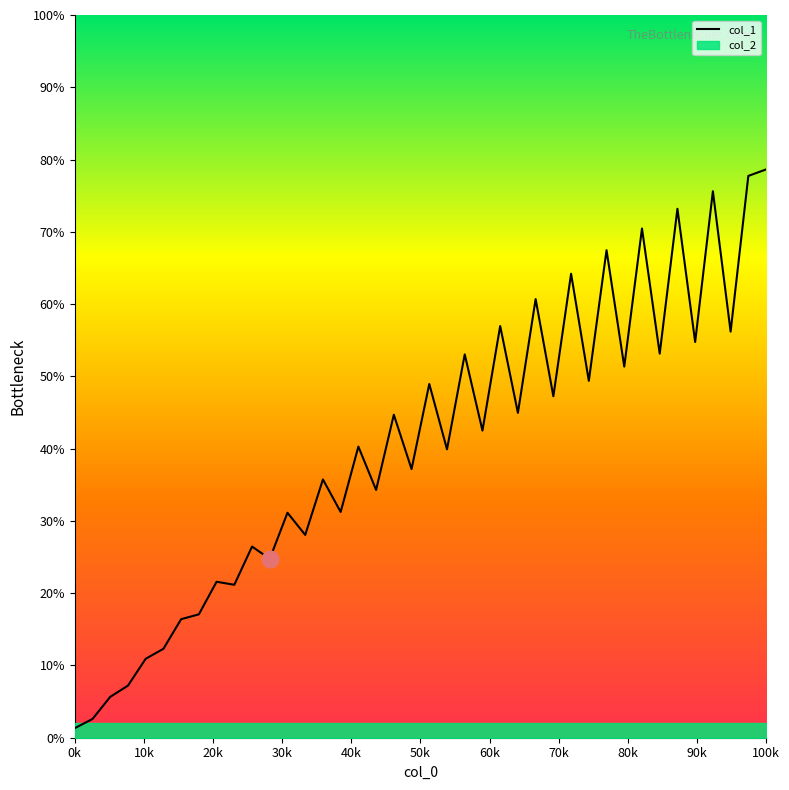

What is the maximum value for col_1?

78.6